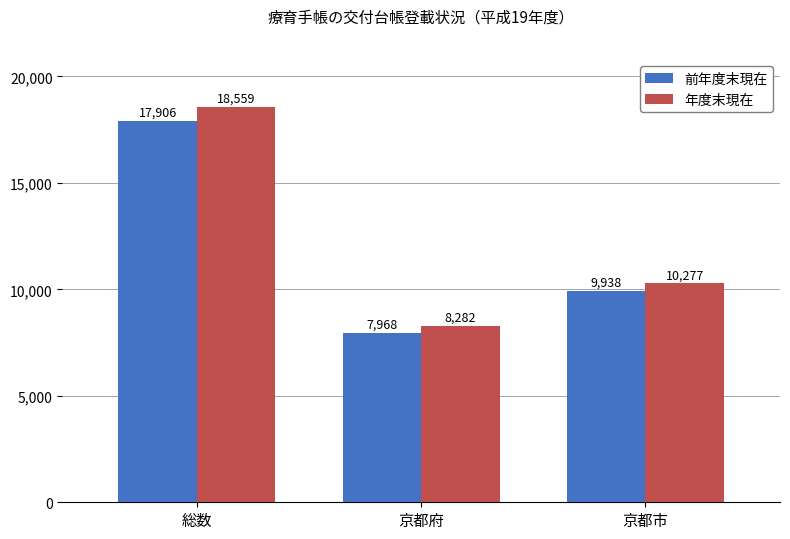

Reading left to right, transcribe all the data shown in this chart.

前年度末現在: 総数=17906	京都府=7968	京都市=9938
年度末現在: 総数=18559	京都府=8282	京都市=10277